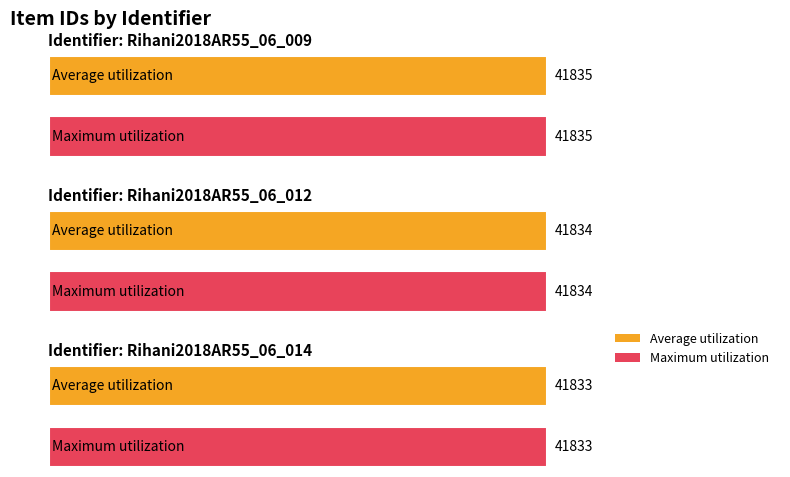

Which series has the largest range (max minus min)?

Average utilization